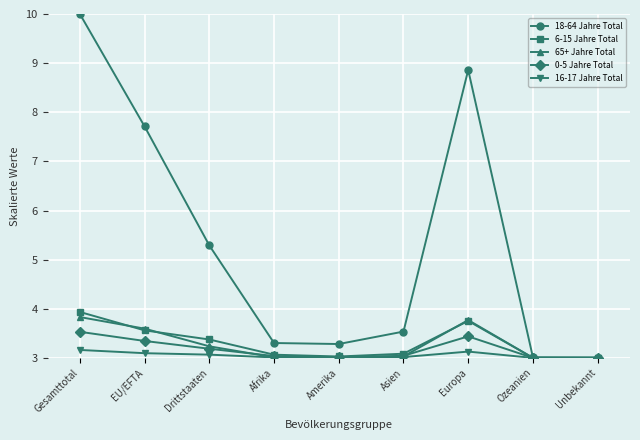

The value of 18-64 Jahre Total at Europa is 3.9. True or false?

False